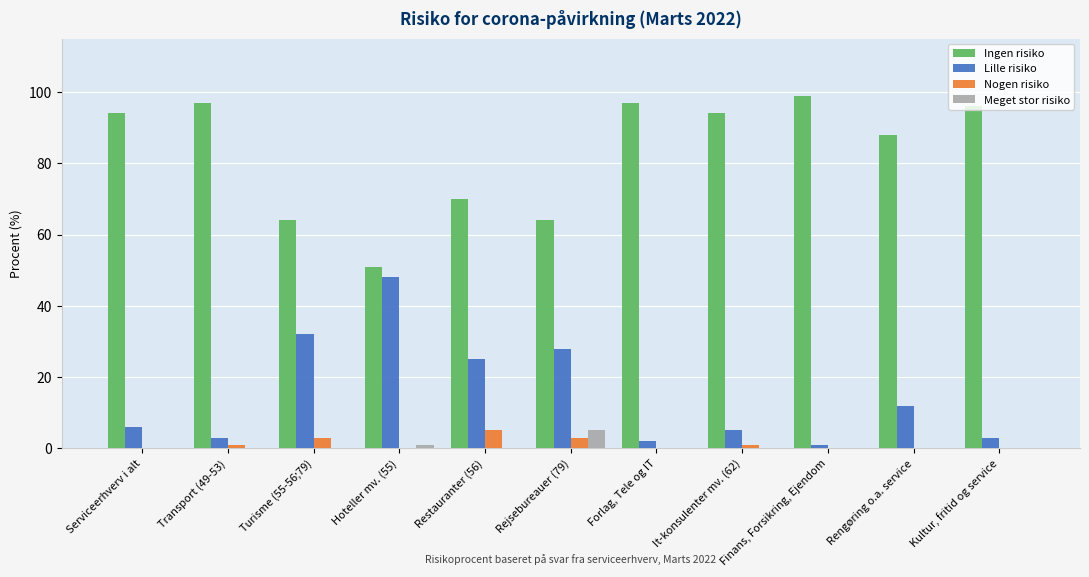

Which category has the highest value in the Ingen risiko series?

Finans, Forsikring, Ejendom